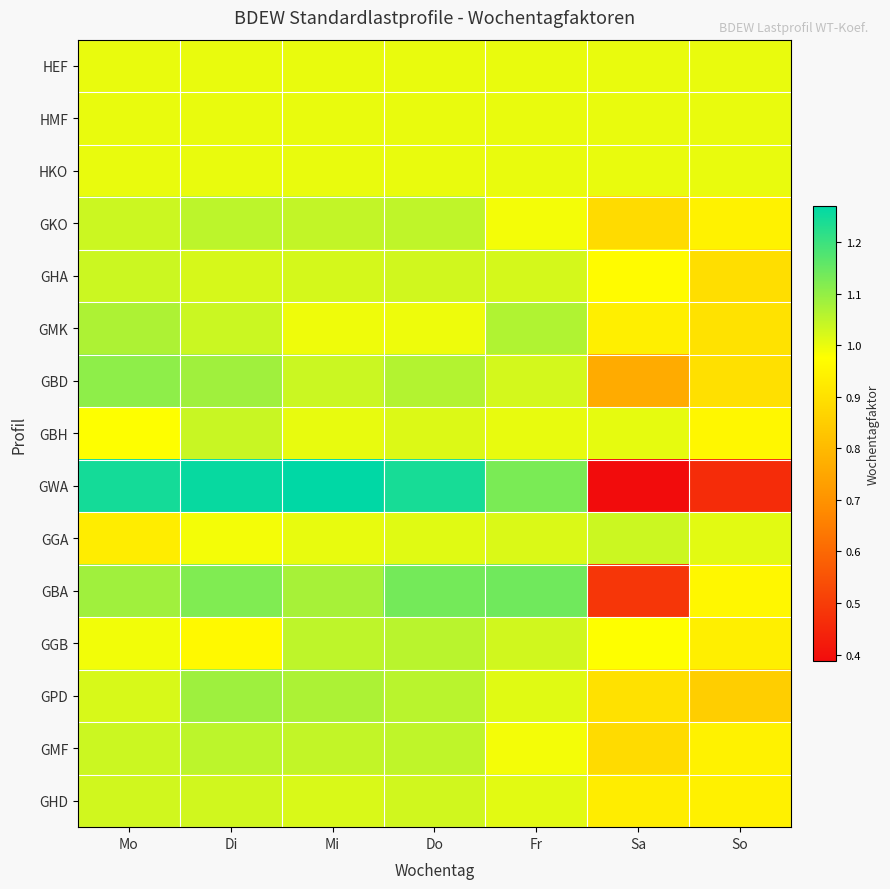

Reading left to right, list all the values displayed in this chart.

HEF: Mo=1.0	Di=1.0	Mi=1.0	Do=1.0	Fr=1.0	Sa=1.0	So=1.0
HMF: Mo=1.0	Di=1.0	Mi=1.0	Do=1.0	Fr=1.0	Sa=1.0	So=1.0
HKO: Mo=1.0	Di=1.0	Mi=1.0	Do=1.0	Fr=1.0	Sa=1.0	So=1.0
GKO: Mo=1.0	Di=1.1	Mi=1.0	Do=1.0	Fr=1.0	Sa=0.9	So=0.9
GHA: Mo=1.0	Di=1.0	Mi=1.0	Do=1.0	Fr=1.0	Sa=1.0	So=0.9
GMK: Mo=1.1	Di=1.0	Mi=1.0	Do=1.0	Fr=1.1	Sa=0.9	So=0.9
GBD: Mo=1.1	Di=1.1	Mi=1.0	Do=1.1	Fr=1.0	Sa=0.8	So=0.9
GBH: Mo=1.0	Di=1.0	Mi=1.0	Do=1.0	Fr=1.0	Sa=1.0	So=1.0
GWA: Mo=1.2	Di=1.3	Mi=1.3	Do=1.2	Fr=1.1	Sa=0.4	So=0.5
GGA: Mo=0.9	Di=1.0	Mi=1.0	Do=1.0	Fr=1.0	Sa=1.0	So=1.0
GBA: Mo=1.1	Di=1.1	Mi=1.1	Do=1.1	Fr=1.1	Sa=0.5	So=1.0
GGB: Mo=1.0	Di=1.0	Mi=1.1	Do=1.1	Fr=1.0	Sa=1.0	So=0.9
GPD: Mo=1.0	Di=1.1	Mi=1.1	Do=1.1	Fr=1.0	Sa=0.9	So=0.9
GMF: Mo=1.0	Di=1.1	Mi=1.0	Do=1.0	Fr=1.0	Sa=0.9	So=0.9
GHD: Mo=1.0	Di=1.0	Mi=1.0	Do=1.0	Fr=1.0	Sa=0.9	So=0.9